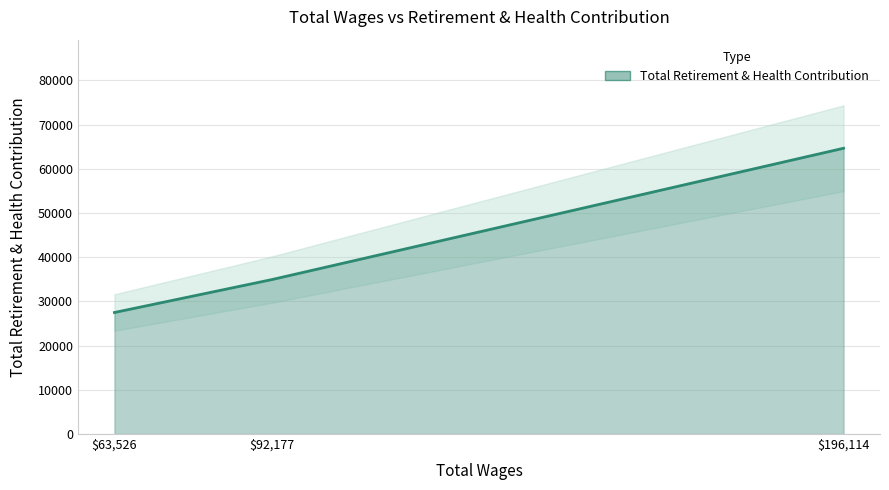

Rank the categories by value from highest to lowest.

196114.0, 92177.0, 63526.0